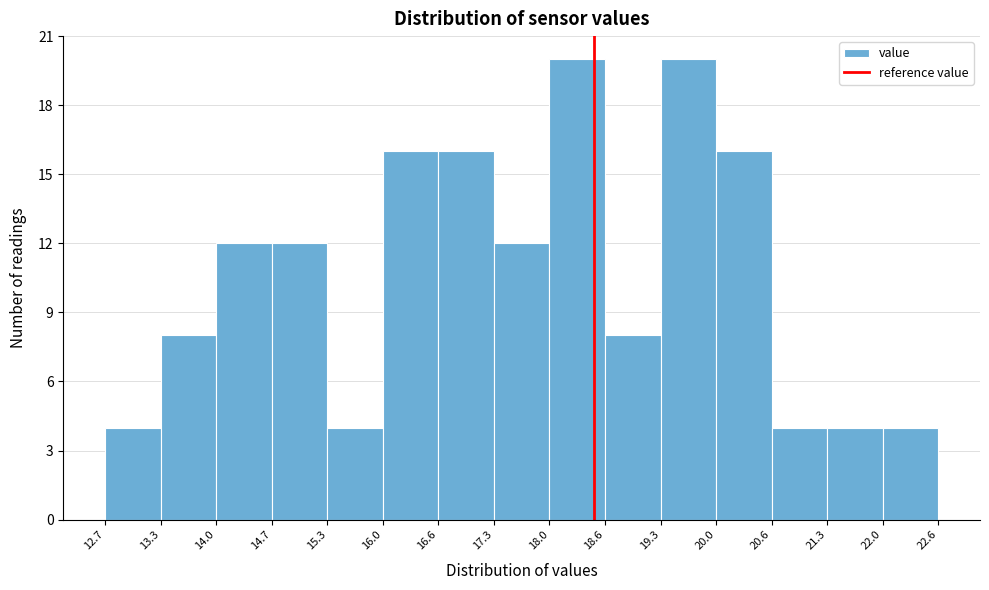

Reading left to right, list every bar in this chart as the range it spans on the x-axis followed by its height. The values are not printed on the chart, so give them approximately, as read against the axis.

12.7 to 13.3: 4
13.3 to 14.0: 8
14.0 to 14.7: 12
14.7 to 15.3: 12
15.3 to 16.0: 4
16.0 to 16.6: 16
16.6 to 17.3: 16
17.3 to 18.0: 12
18.0 to 18.6: 20
18.6 to 19.3: 8
19.3 to 20.0: 20
20.0 to 20.6: 16
20.6 to 21.3: 4
21.3 to 22.0: 4
22.0 to 22.6: 4